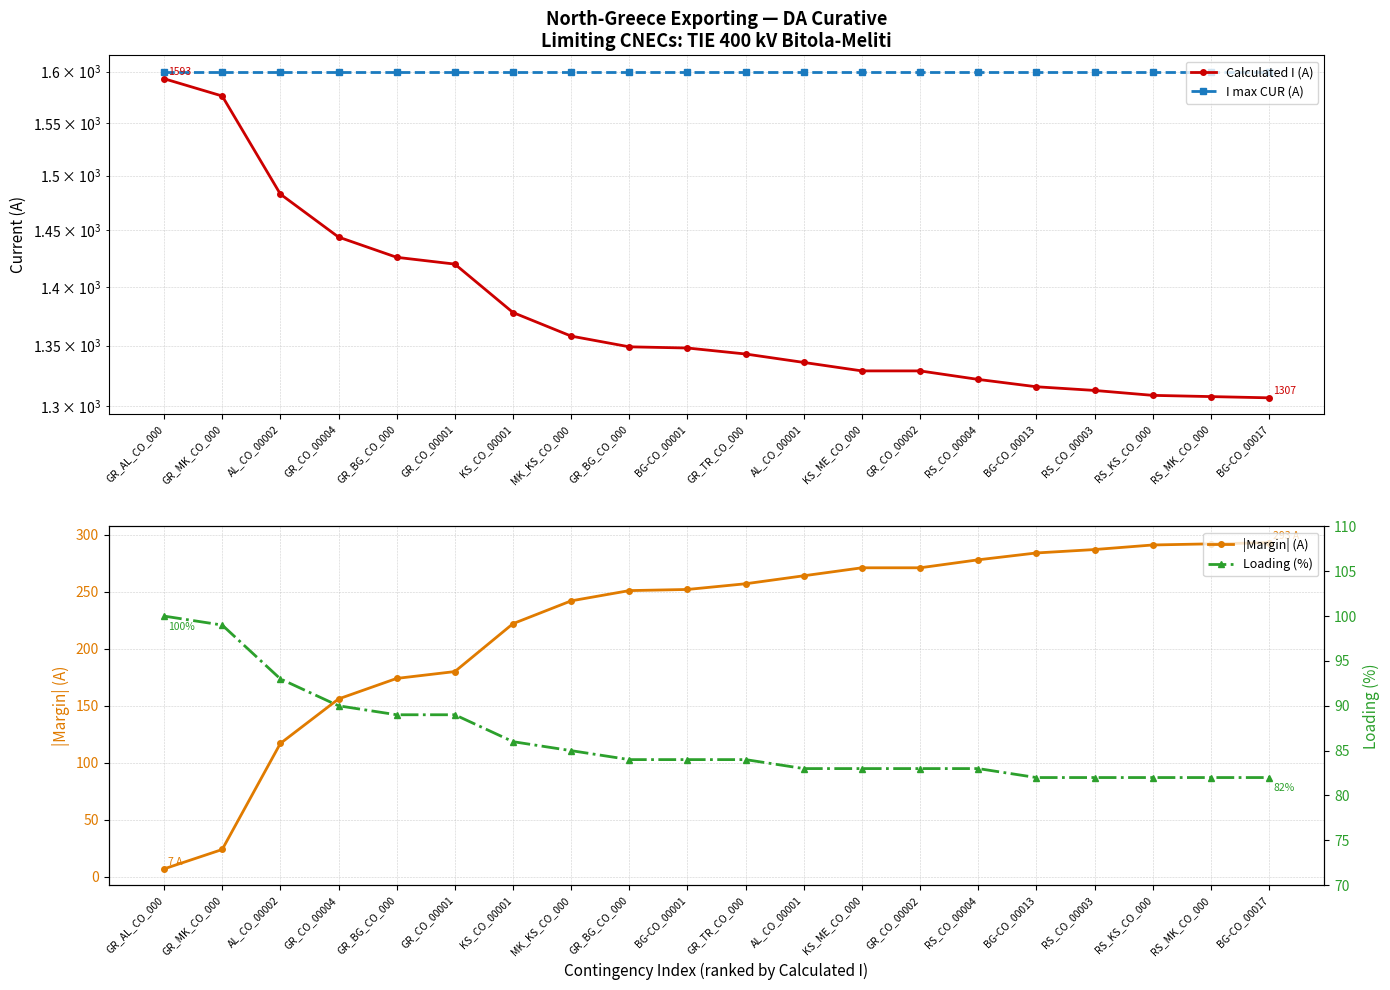

Reading right to left, extract all data points from this chart.

Calculated I (A): BG-CO_00017=1307	RS_MK_CO_000=1308	RS_KS_CO_000=1309	RS_CO_00003=1313	BG-CO_00013=1316	RS_CO_00004=1322	GR_CO_00002=1329	KS_ME_CO_000=1329	AL_CO_00001=1336	GR_TR_CO_000=1343	BG-CO_00001=1348	GR_BG_CO_000=1349	MK_KS_CO_000=1358	KS_CO_00001=1378	GR_CO_00001=1420	GR_BG_CO_000=1426	GR_CO_00004=1444	AL_CO_00002=1483	GR_MK_CO_000=1576	GR_AL_CO_000=1593
I max CUR (A): BG-CO_00017=1600	RS_MK_CO_000=1600	RS_KS_CO_000=1600	RS_CO_00003=1600	BG-CO_00013=1600	RS_CO_00004=1600	GR_CO_00002=1600	KS_ME_CO_000=1600	AL_CO_00001=1600	GR_TR_CO_000=1600	BG-CO_00001=1600	GR_BG_CO_000=1600	MK_KS_CO_000=1600	KS_CO_00001=1600	GR_CO_00001=1600	GR_BG_CO_000=1600	GR_CO_00004=1600	AL_CO_00002=1600	GR_MK_CO_000=1600	GR_AL_CO_000=1600
|Margin| (A): BG-CO_00017=293	RS_MK_CO_000=292	RS_KS_CO_000=291	RS_CO_00003=287	BG-CO_00013=284	RS_CO_00004=278	GR_CO_00002=271	KS_ME_CO_000=271	AL_CO_00001=264	GR_TR_CO_000=257	BG-CO_00001=252	GR_BG_CO_000=251	MK_KS_CO_000=242	KS_CO_00001=222	GR_CO_00001=180	GR_BG_CO_000=174	GR_CO_00004=156	AL_CO_00002=117	GR_MK_CO_000=24	GR_AL_CO_000=7
Loading (%): BG-CO_00017=82	RS_MK_CO_000=82	RS_KS_CO_000=82	RS_CO_00003=82	BG-CO_00013=82	RS_CO_00004=83	GR_CO_00002=83	KS_ME_CO_000=83	AL_CO_00001=83	GR_TR_CO_000=84	BG-CO_00001=84	GR_BG_CO_000=84	MK_KS_CO_000=85	KS_CO_00001=86	GR_CO_00001=89	GR_BG_CO_000=89	GR_CO_00004=90	AL_CO_00002=93	GR_MK_CO_000=99	GR_AL_CO_000=100